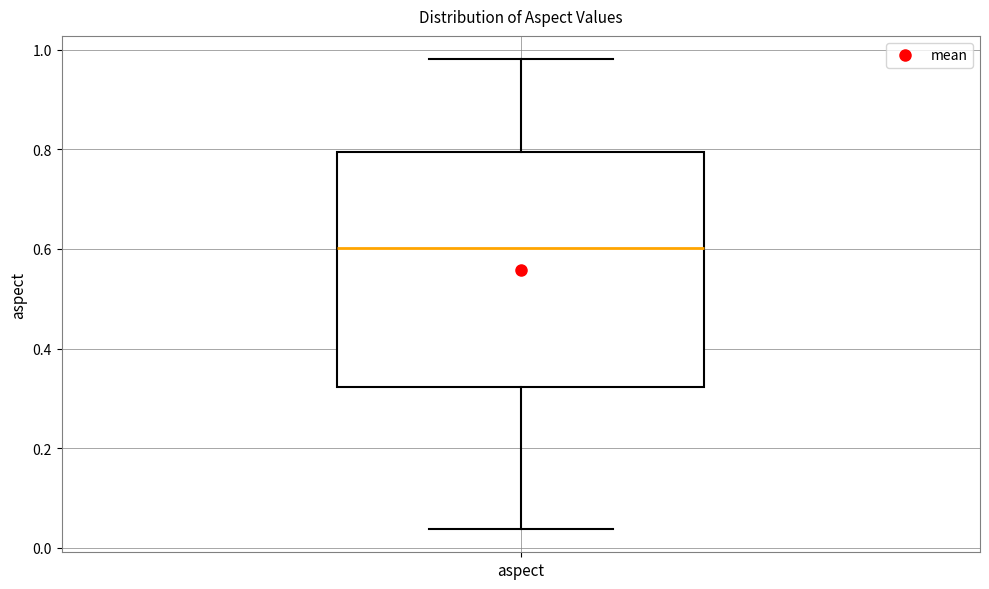

Read this box plot against the y-axis: the position of the median line, the range covered by the box, and the ends of both whiskers. The values are not printed on the chart, so give them approximately, as read against the axis.

median 0.60, box 0.32 to 0.80, whiskers 0.04 to 0.98